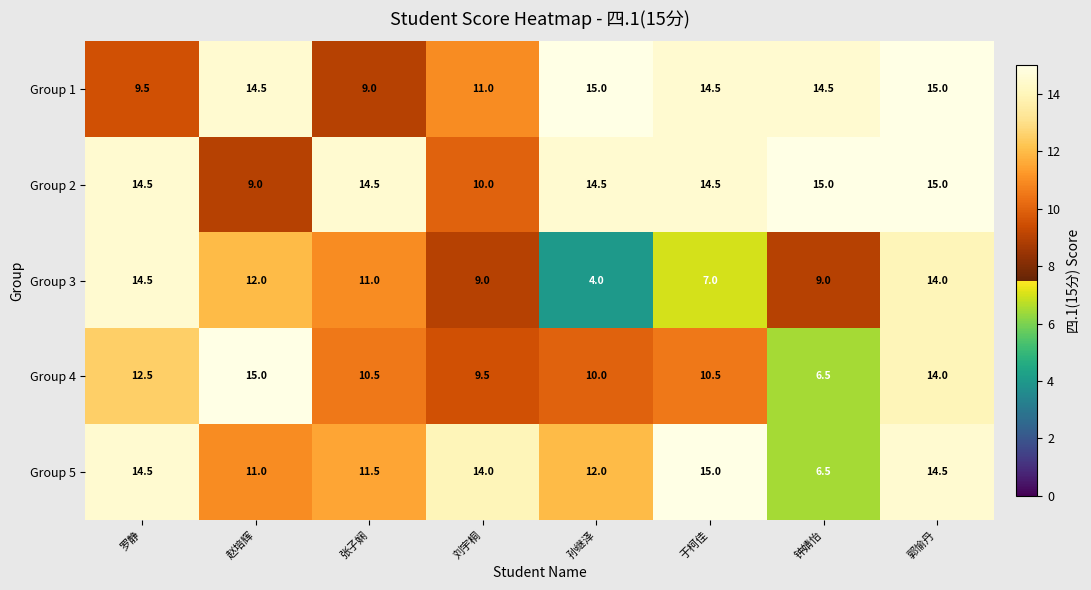

What is the difference between the Group 4 values at 孙继泽 and 刘宇桐?

0.5